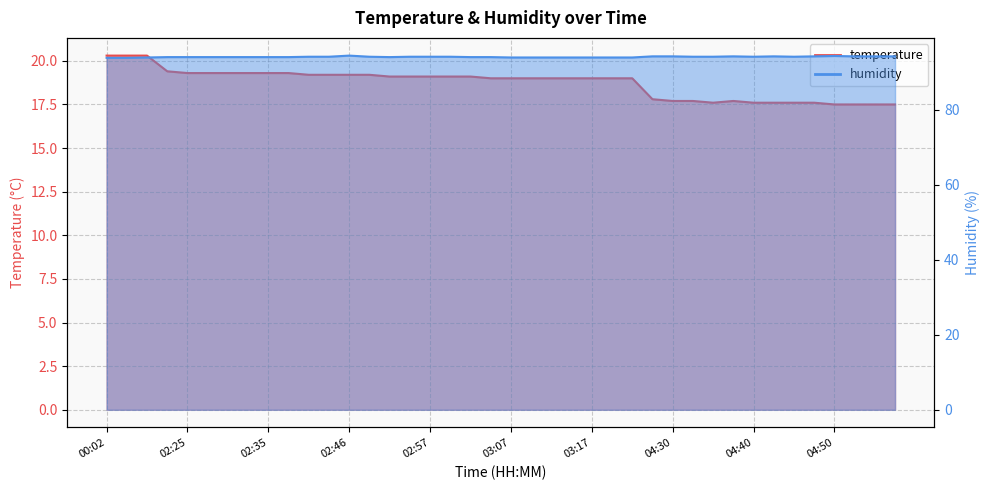

What is the greatest value displayed?

94.5